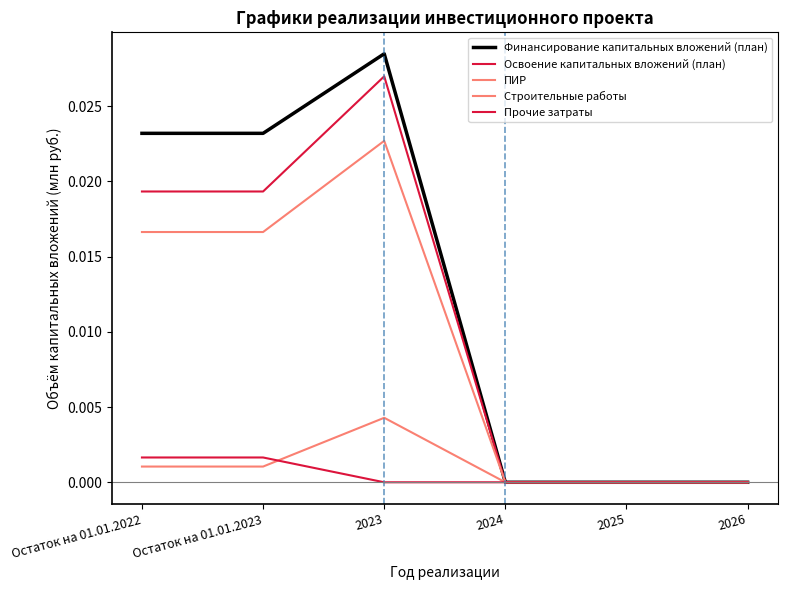

Does the chart display data point markers on the line(s)?

No